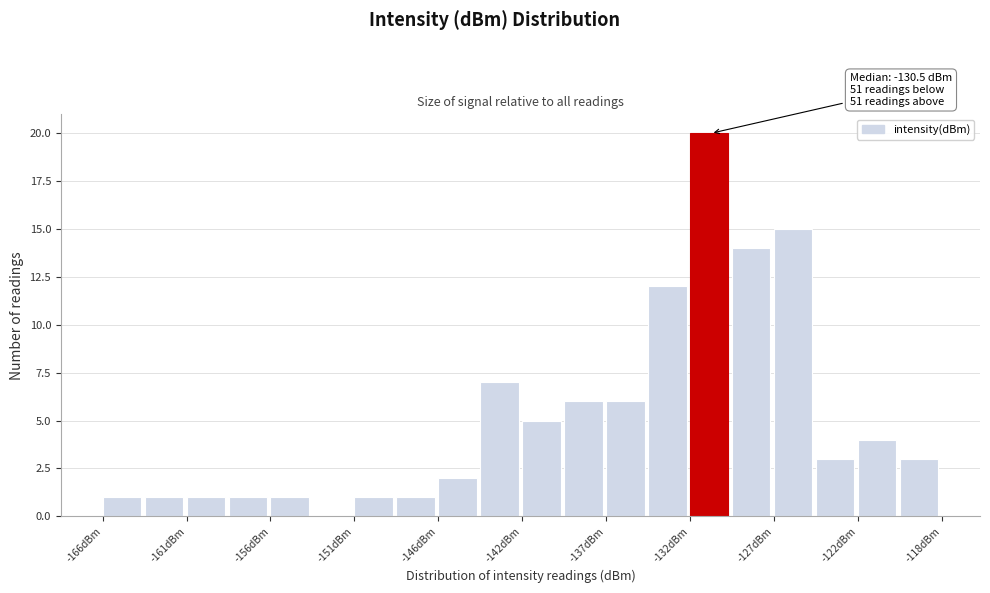

Which range on the x-axis has the tallest bar?

-132.0 to -129.5